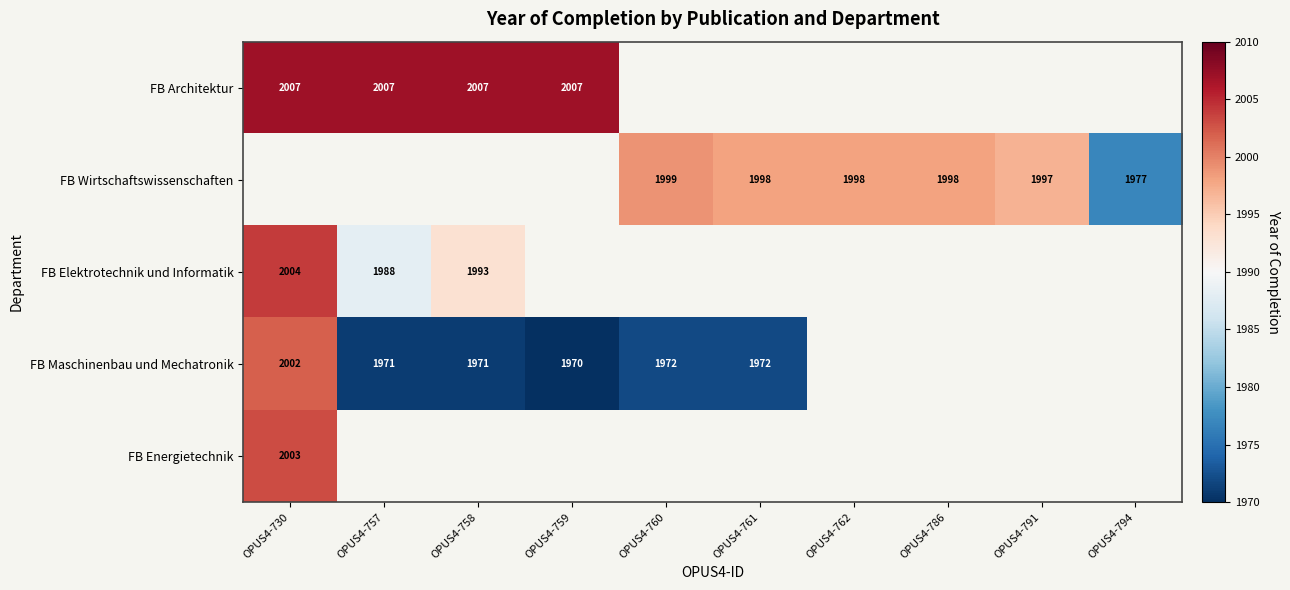

True or false: FB Architektur has a value of 3325 at OPUS4-730.

False